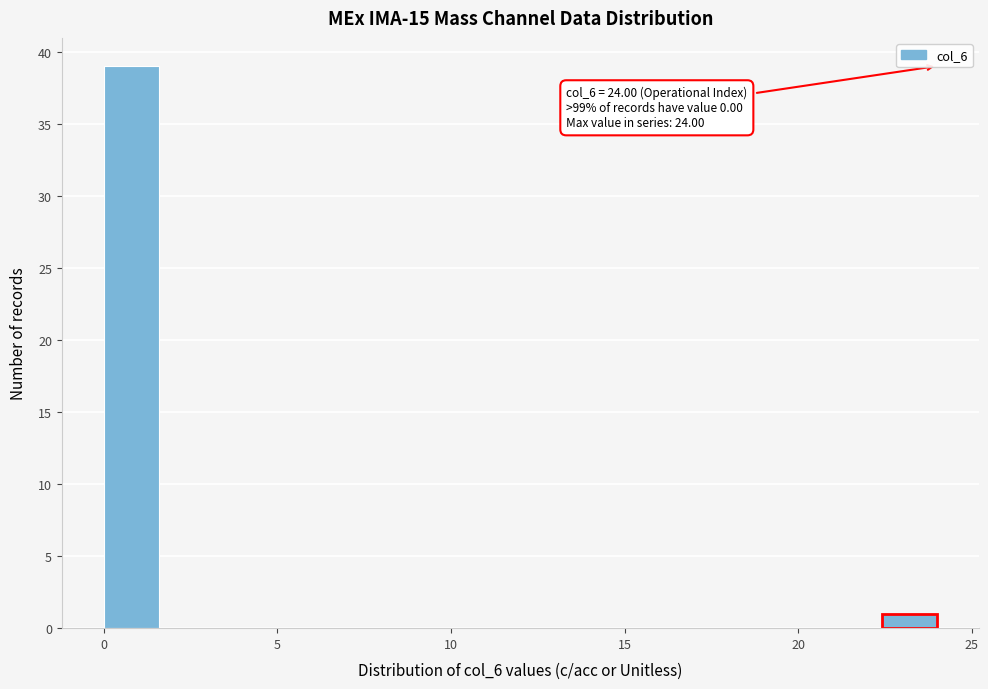

Around what value on the x-axis is the tallest bar? Give the approximate position of its centre, as read against the axis.

1.0